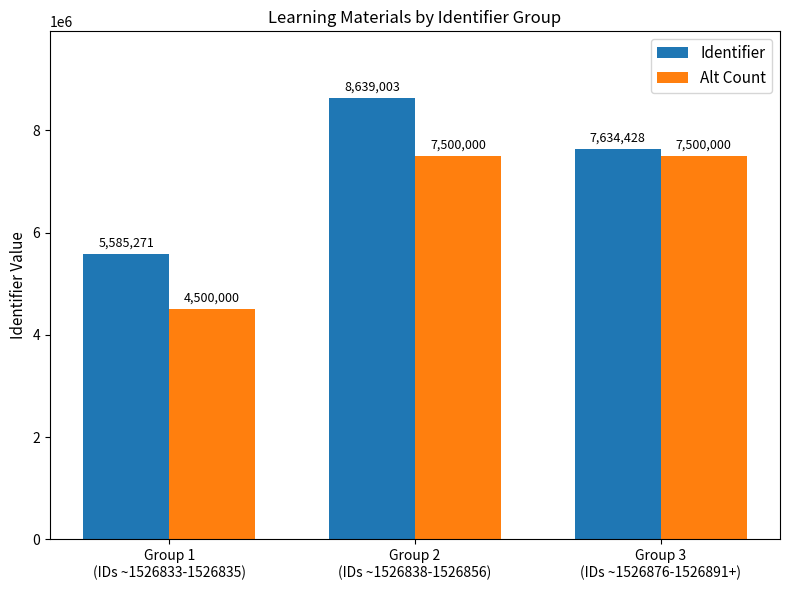

Which series has the largest range (max minus min)?

Identifier